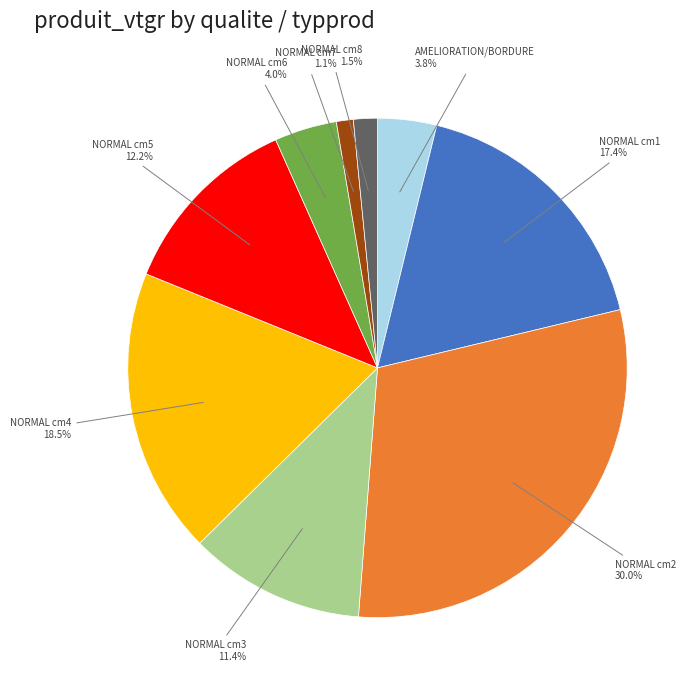

Is there a majority slice in this chart?

No